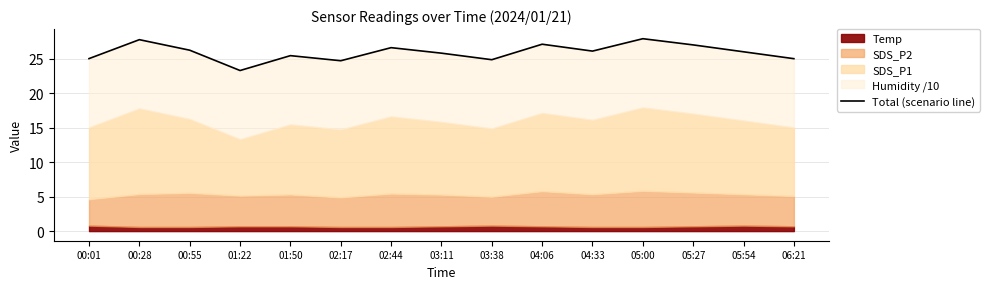

How many values are below 26?

7